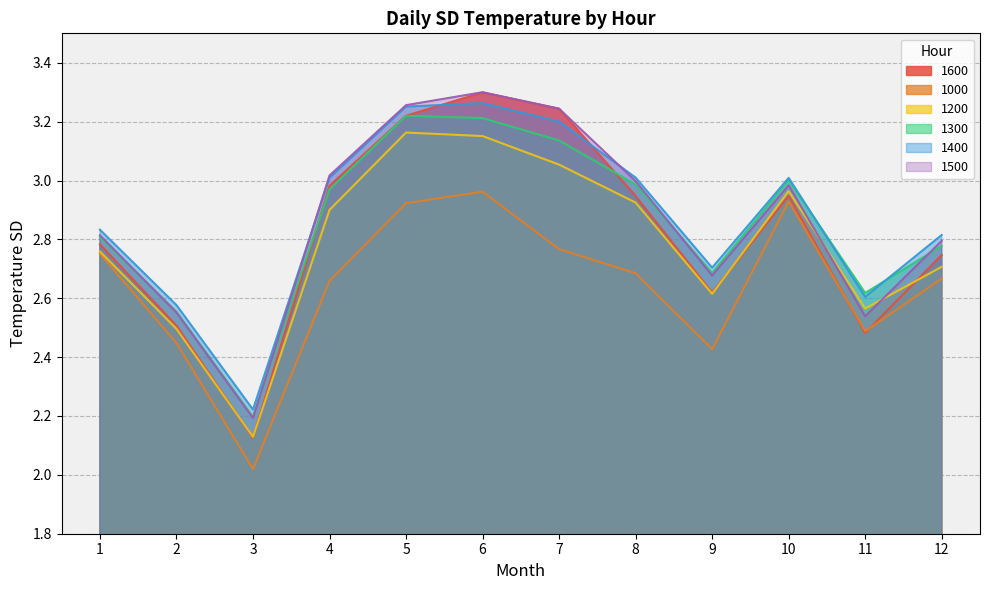

Is the value of 1000 at 9 greater than the value of 1200 at 12?

No